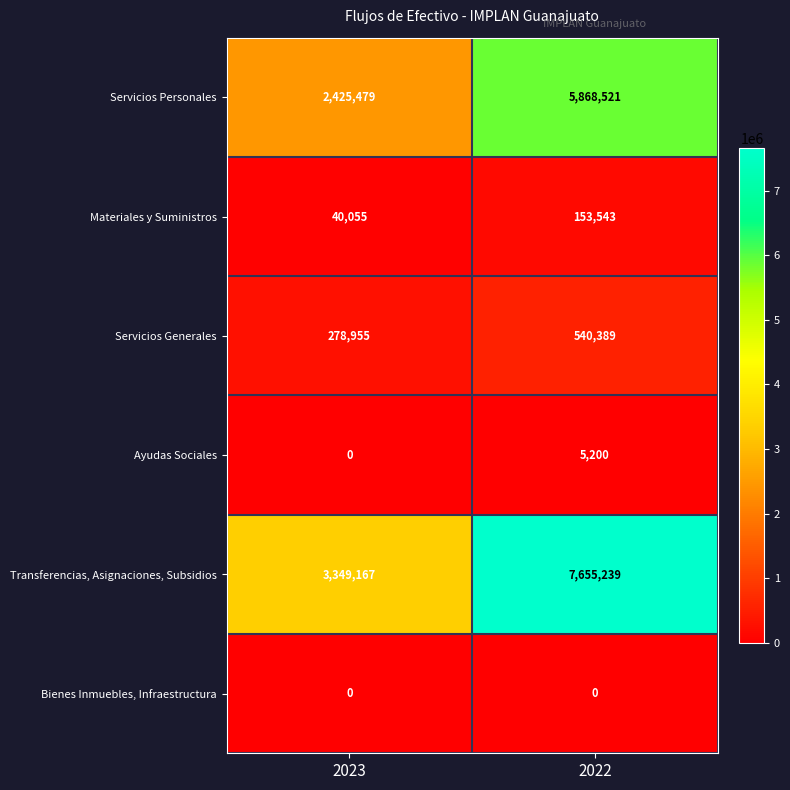

At how many categories does at least one series exceed 3408647?

1